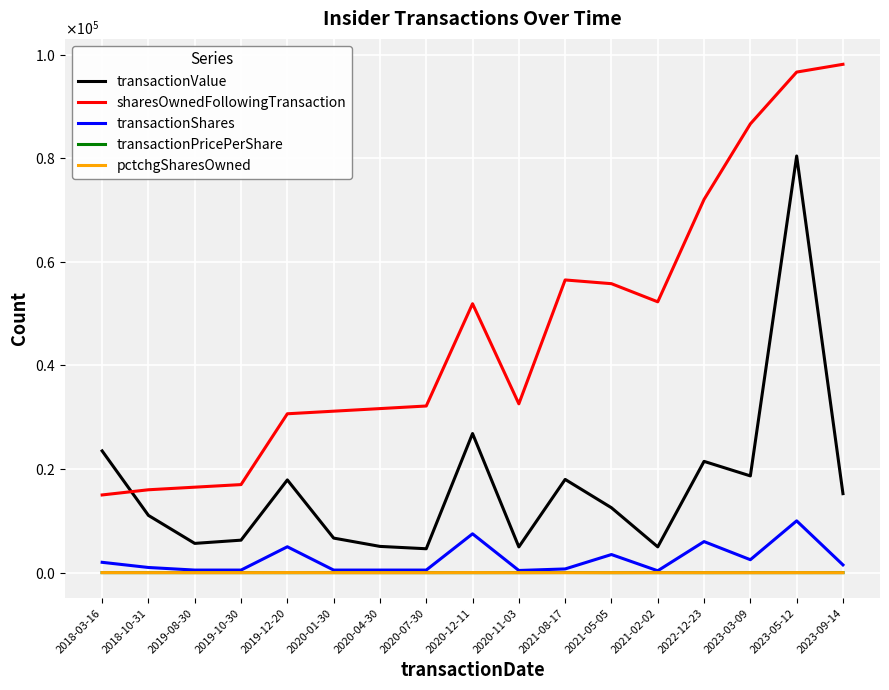

The transactionValue series shows 18675.0 at 2023-03-09. True or false?

True